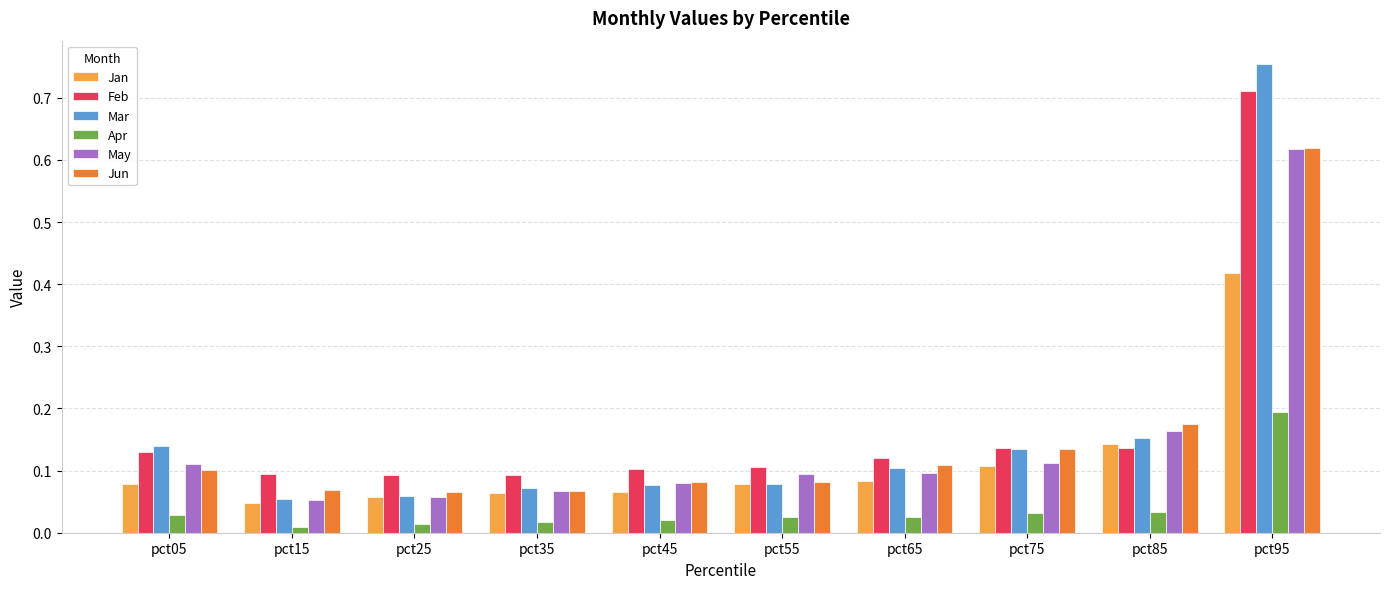

At which label does Apr reach its peak?

pct95